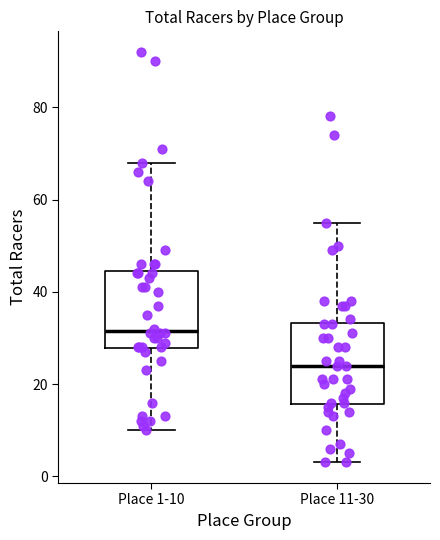

Where does the median line of the box for Place 1-10 sit on the y-axis? The values are not printed on the chart, so give them approximately, as read against the axis.

32